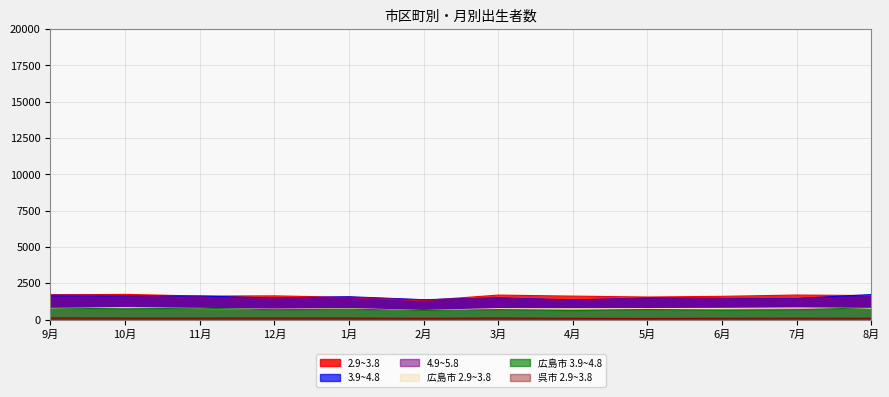

How many lines are shown in the chart?

6